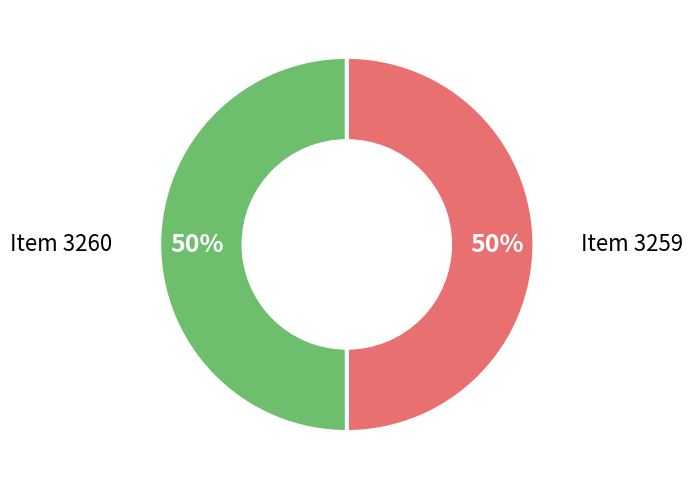

To the nearest percent, what is the average slice percentage?

50%